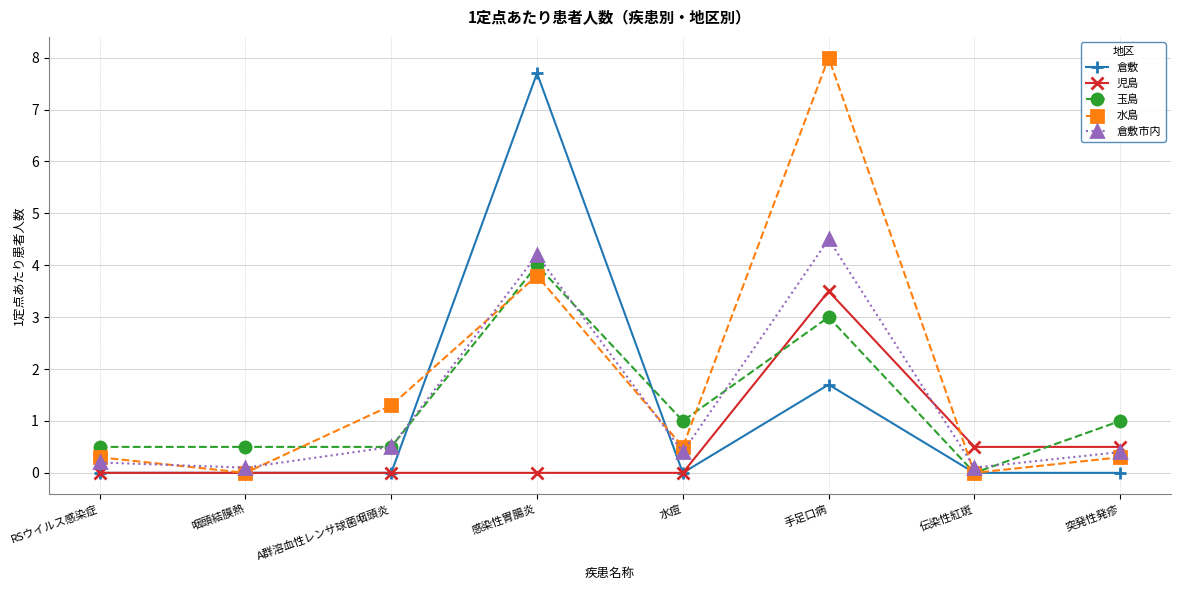

True or false: 玉島 and 児島 intersect in this chart.

True